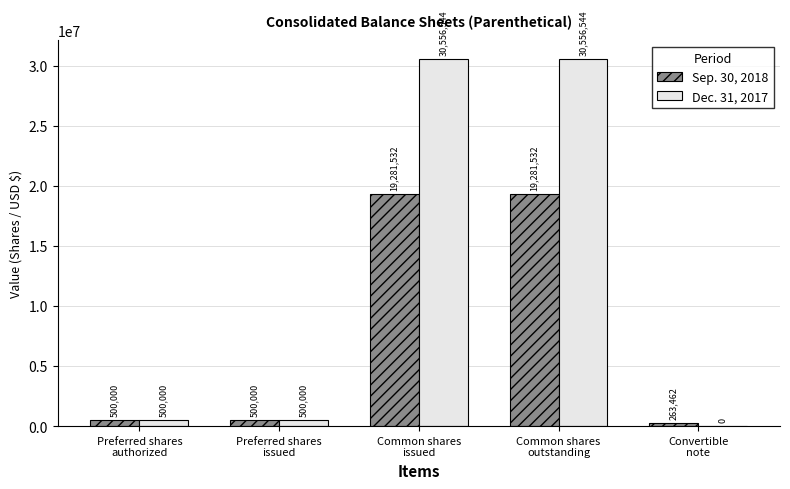

What is the total value across all series at Common shares
issued?

49838076